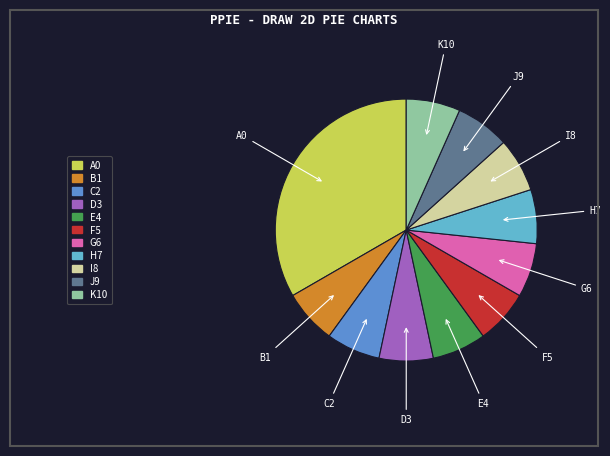

Count the number of slices in the pie.

11